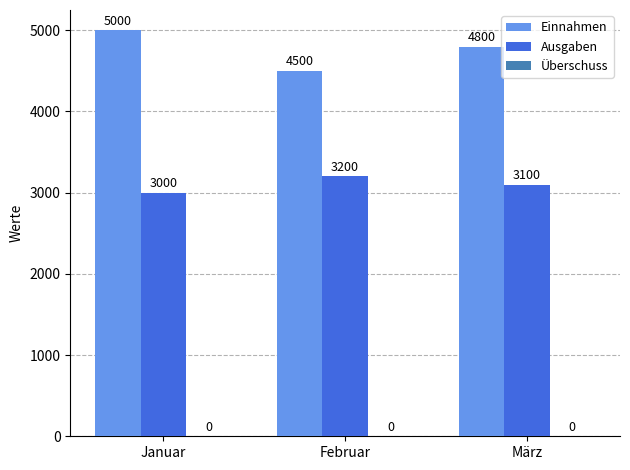

What is the difference between the maximum and minimum values in the Ausgaben series?

200